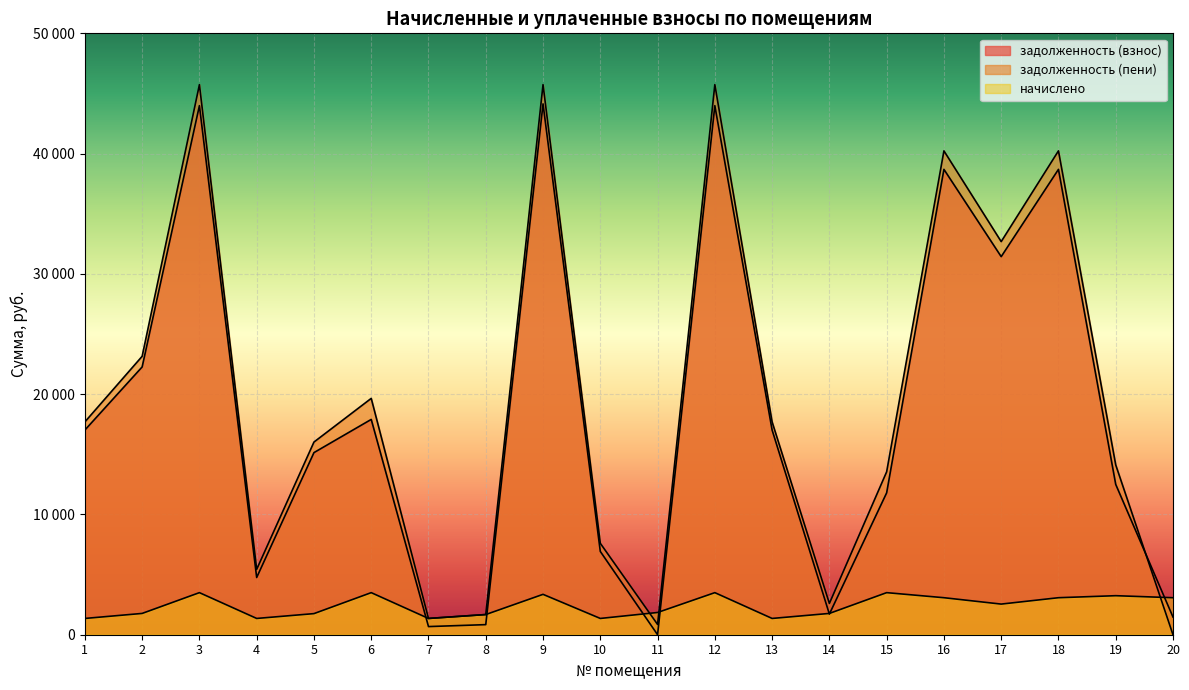

What is the sum of the начислено values at 3 and 10?

4851.6